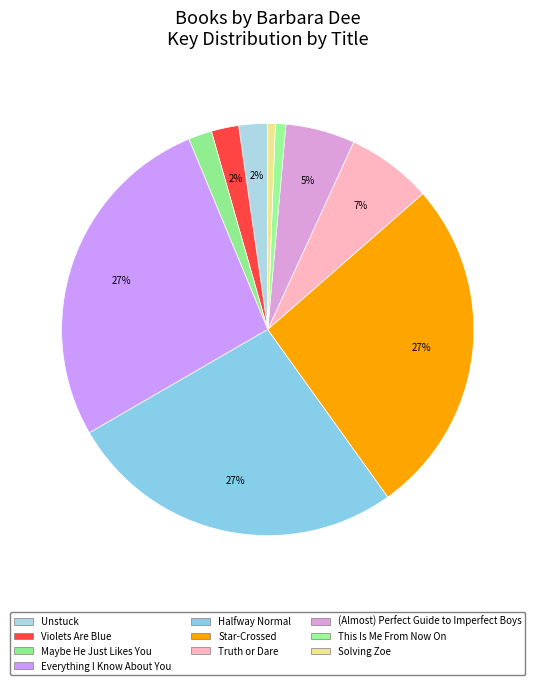

Which slice is the largest?

Everything I Know About You